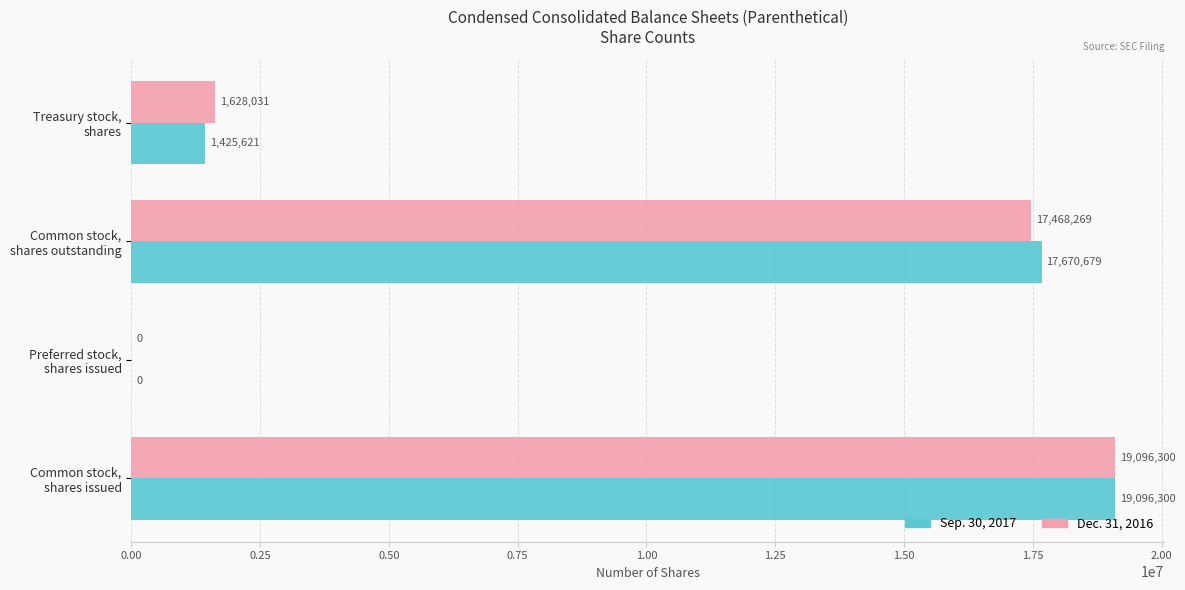

What is the sum of all Sep. 30, 2017 values?

38192600